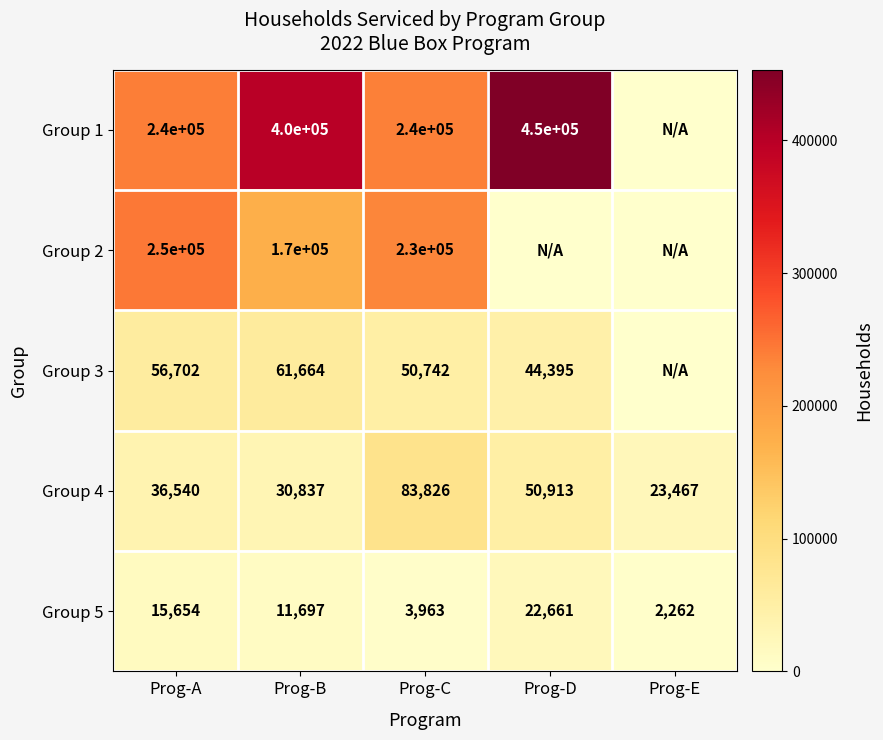

What value does the Group 5 series have at Prog-D, to the nearest 50?

22650